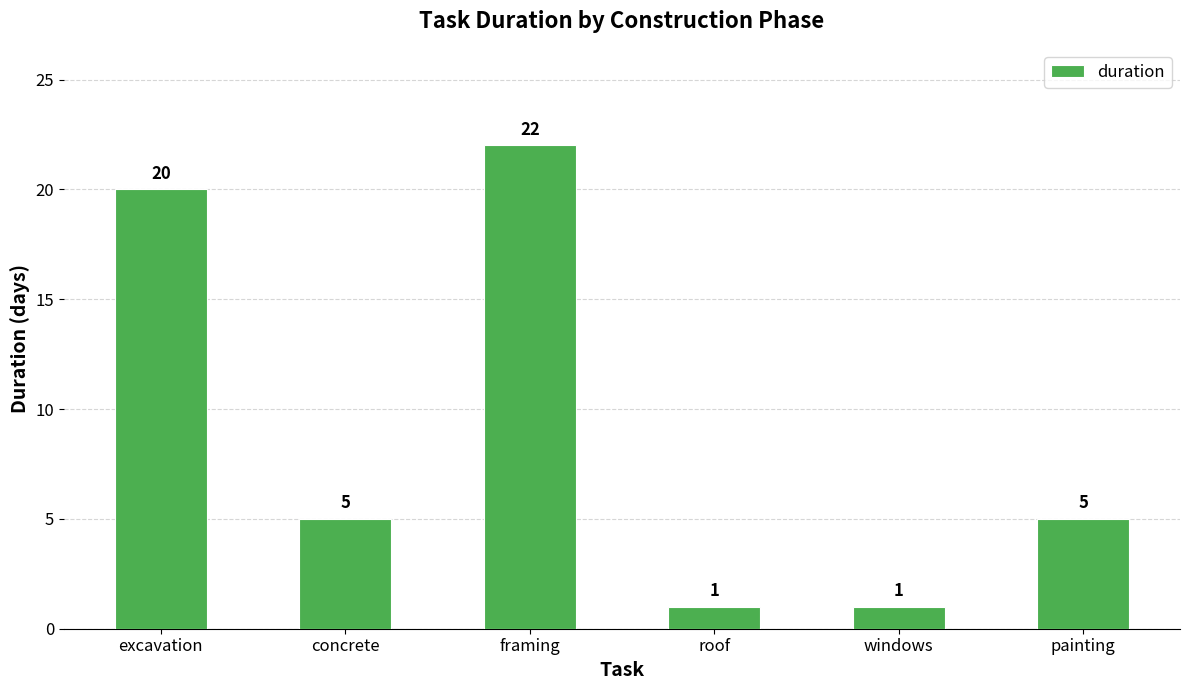

What is the sum of all values?

54